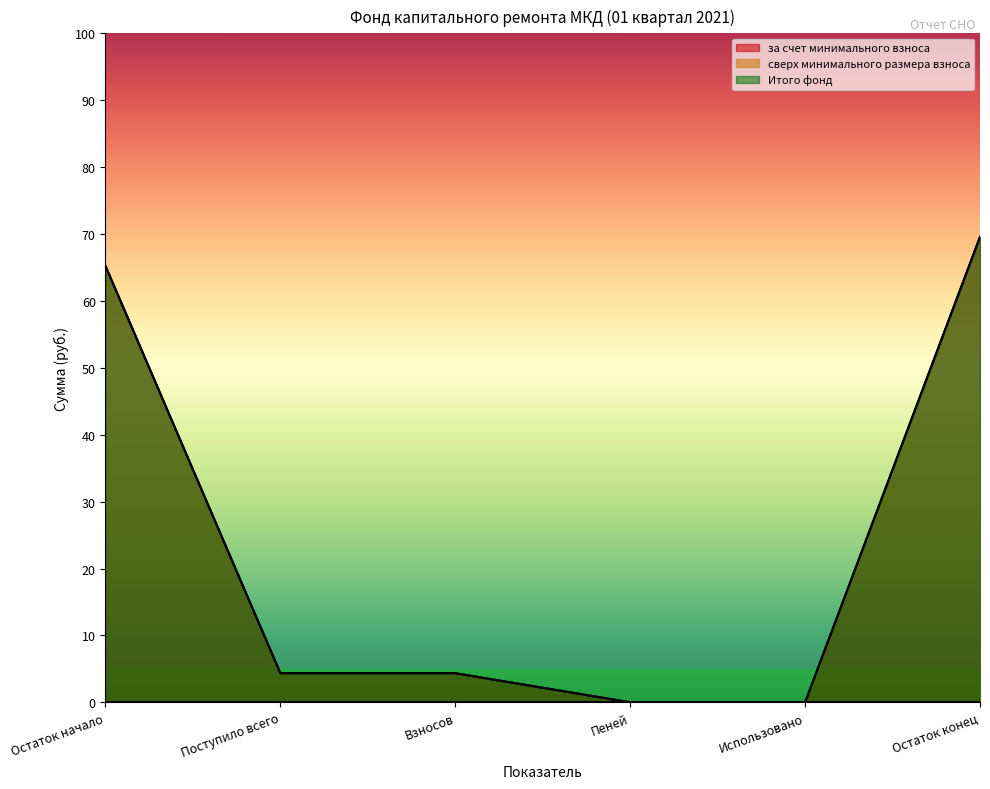

How many data points in Итого фонд are above 4?

4